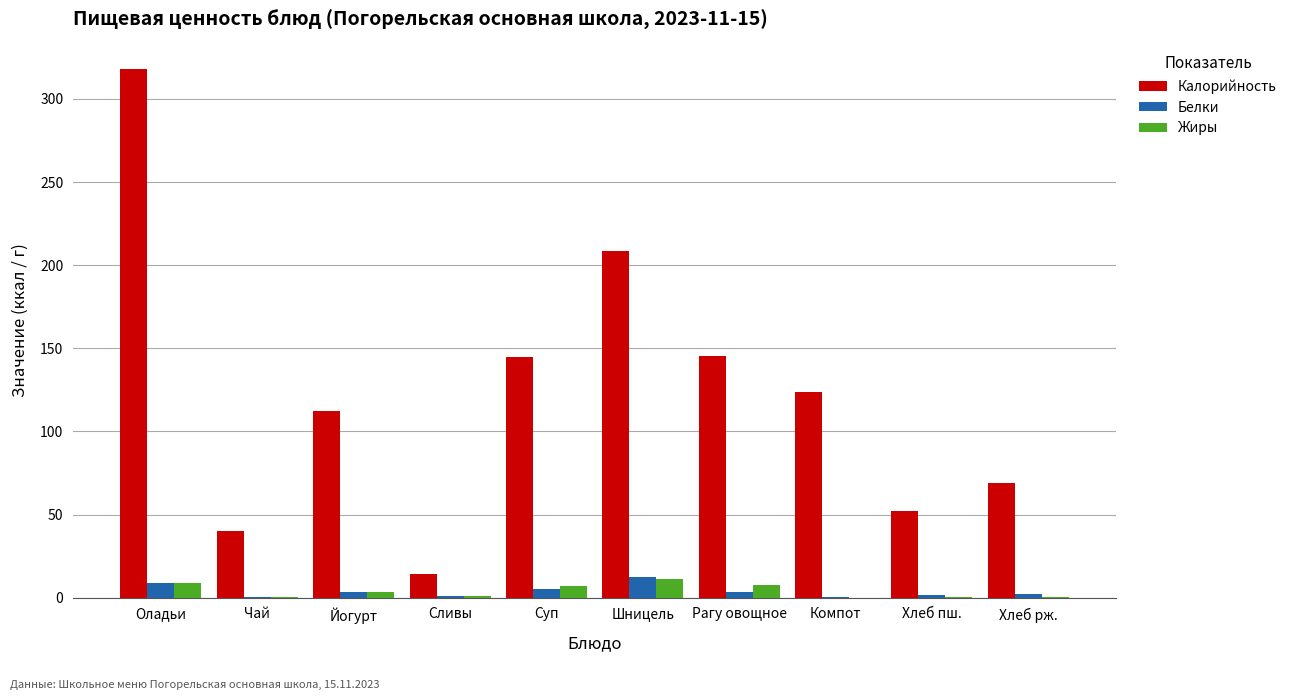

What is the highest value of the Жиры series?

11.5